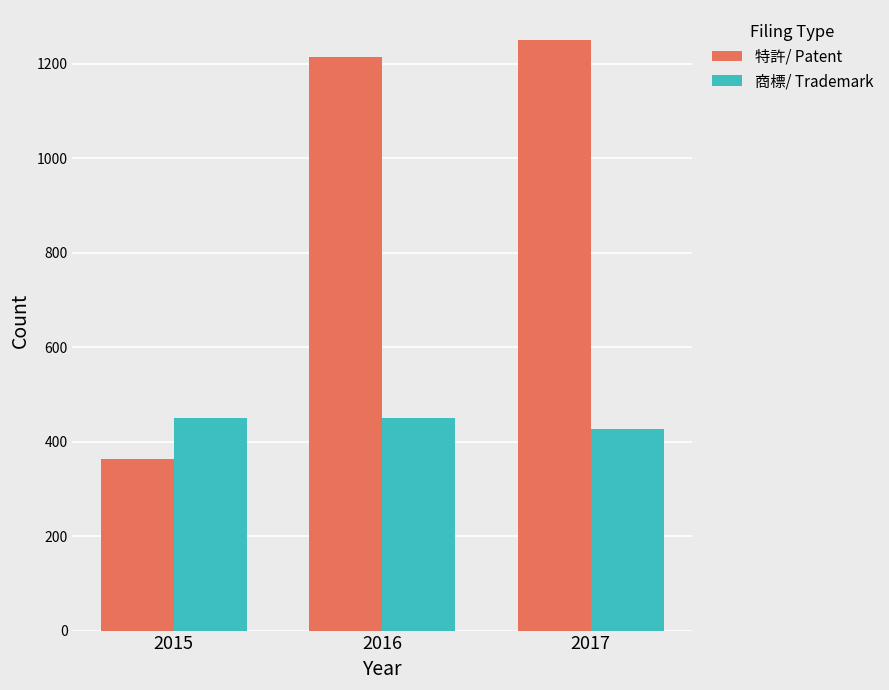

What value does the 商標/ Trademark series have at 2017, to the nearest 10?

430